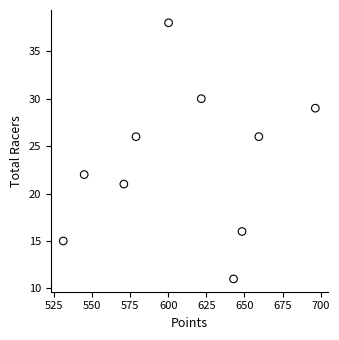

What is the range of Y values (max minus min)?

27